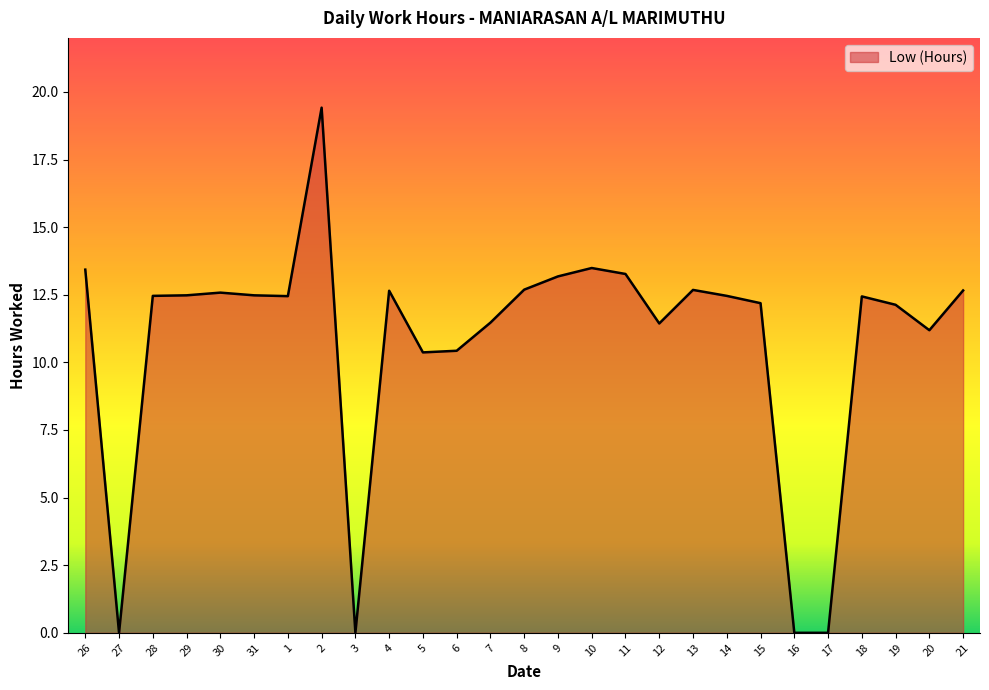

What is the greatest value displayed?

19.4